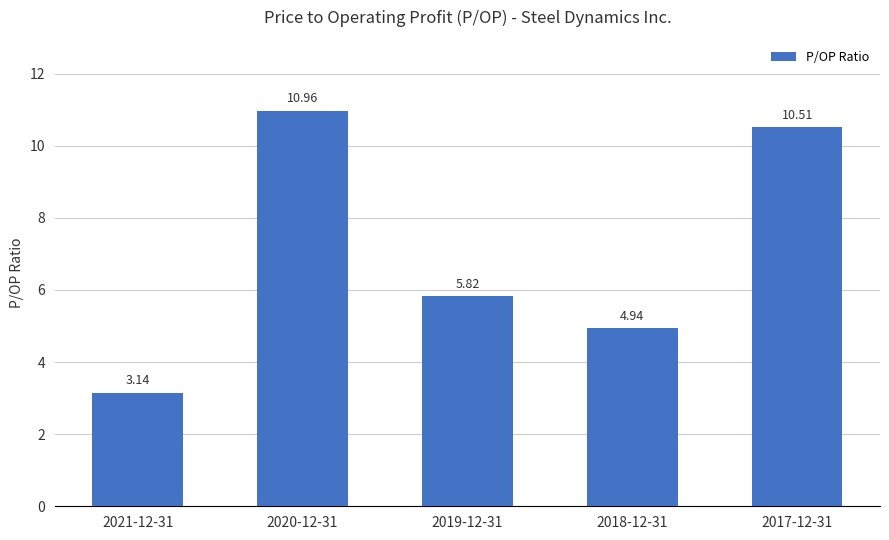

At which label is the value closest to 7?

2019-12-31